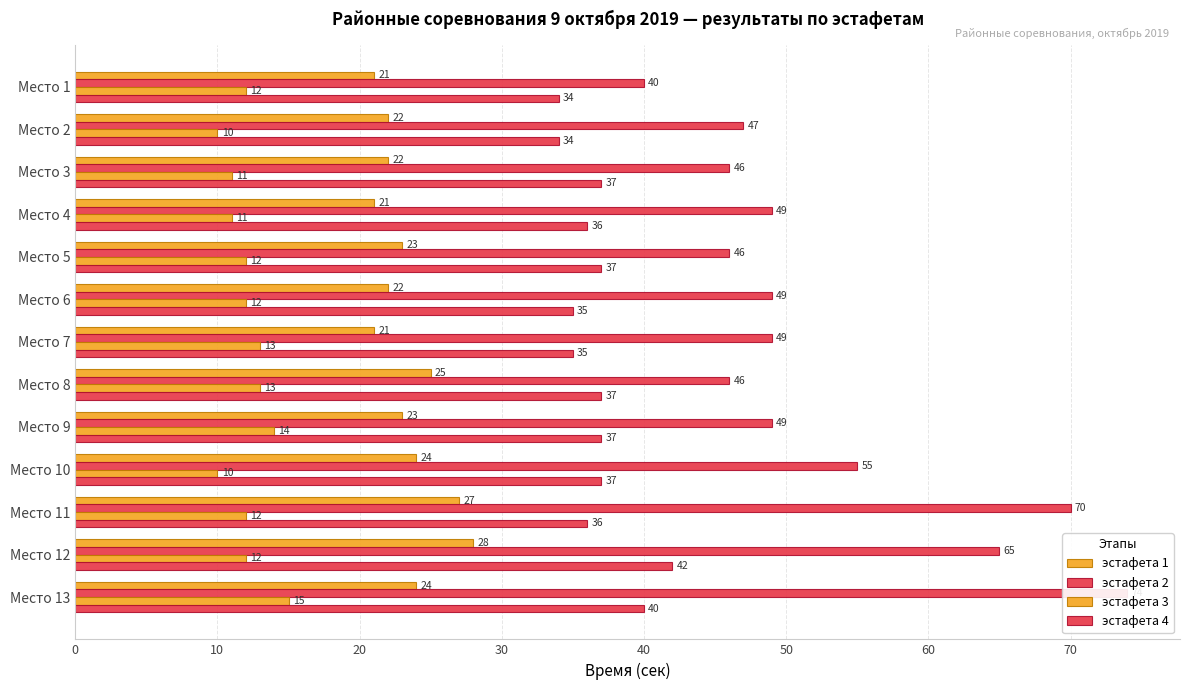

Reading right to left, extract all data points from this chart.

эстафета 1: 24	28	27	24	23	25	21	22	23	21	22	22	21
эстафета 2: 74	65	70	55	49	46	49	49	46	49	46	47	40
эстафета 3: 15	12	12	10	14	13	13	12	12	11	11	10	12
эстафета 4: 40	42	36	37	37	37	35	35	37	36	37	34	34